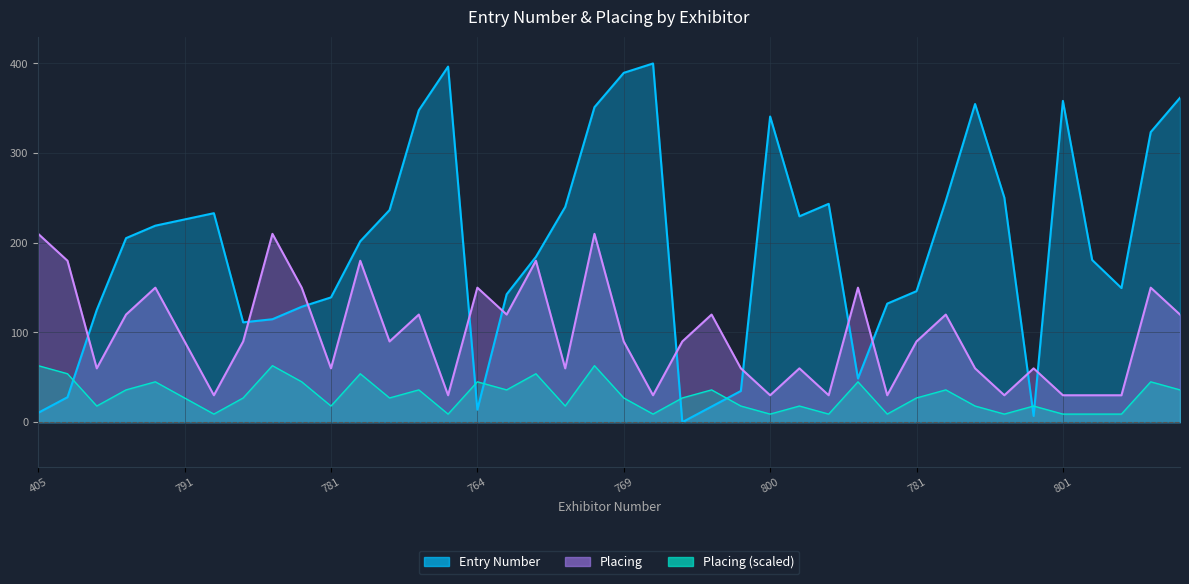

How many values in the Placing series are below 90?

17